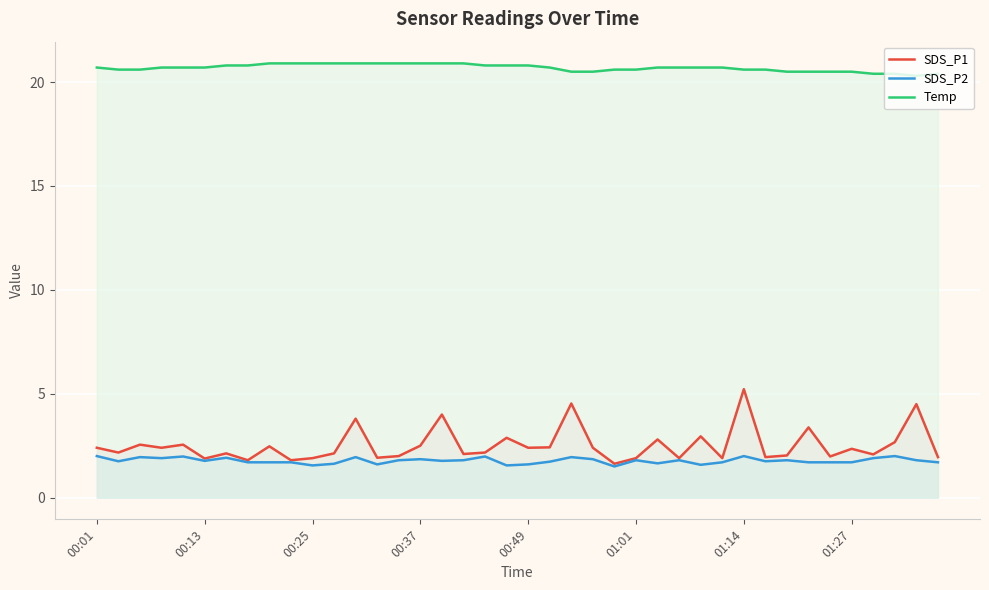

What is the spread (max minus min) of values at 01:27?

18.8